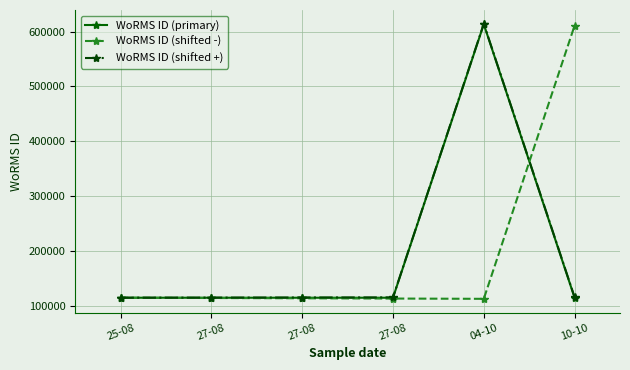

After their last crossing, which series has the higher values: WoRMS ID (primary) or WoRMS ID (shifted -)?

WoRMS ID (shifted -)